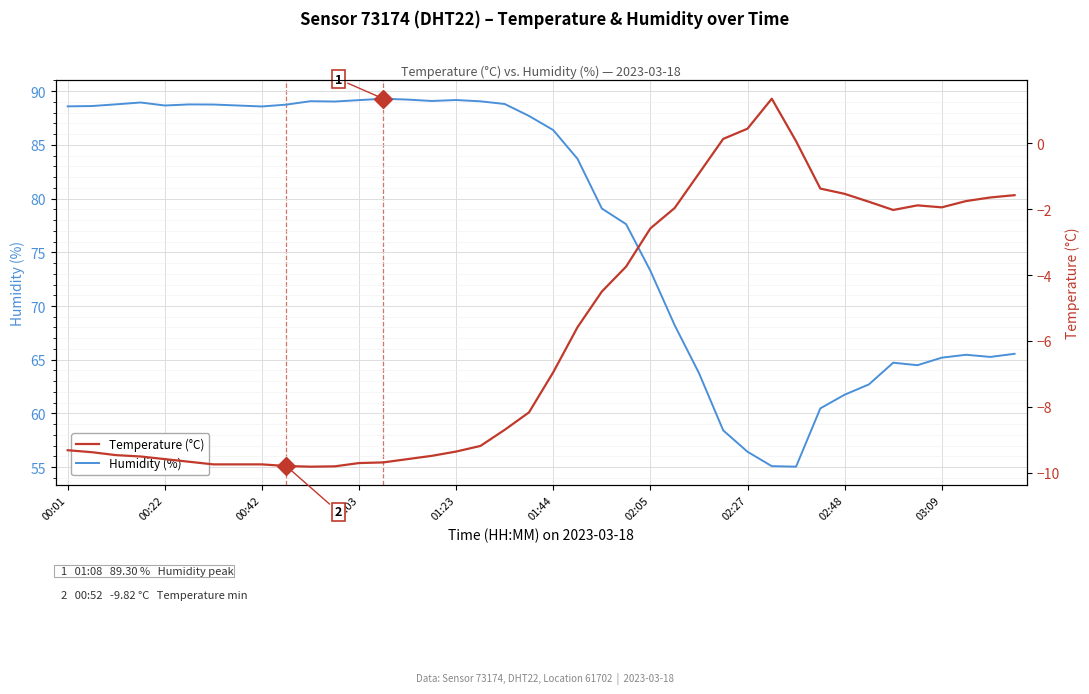

True or false: Humidity (%) and Temperature (°C) intersect in this chart.

False